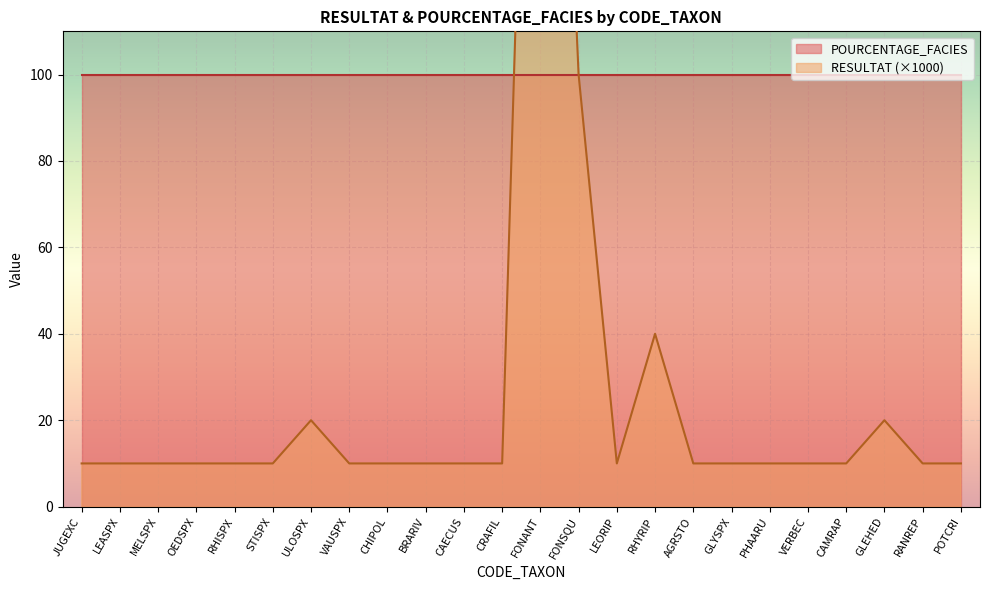

Reading left to right, list all the values displayed in this chart.

JUGEXC=10	LEASPX=10	MELSPX=10	OEDSPX=10	RHISPX=10	STISPX=10	ULOSPX=20	VAUSPX=10	CHIPOL=10	BRARIV=10	CAECUS=10	CRAFIL=10	FONANT=300	FONSQU=100	LEORIP=10	RHYRIP=40	AGRSTO=10	GLYSPX=10	PHAARU=10	VERBEC=10	CAMRAP=10	GLEHED=20	RANREP=10	POTCRI=10